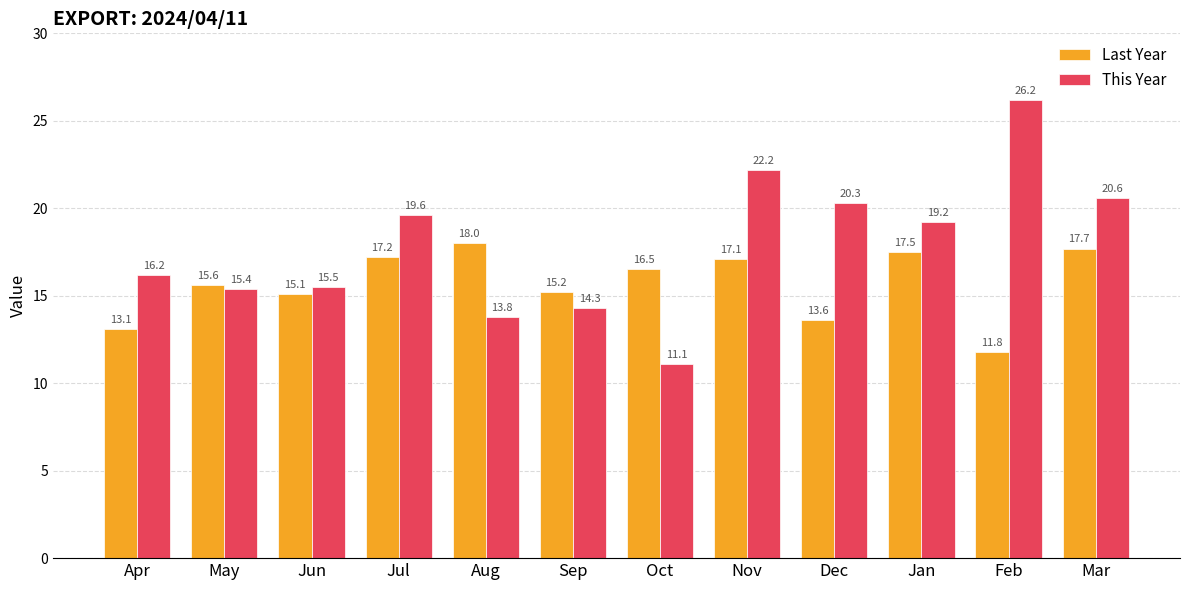

How many categories are shown in the chart?

12